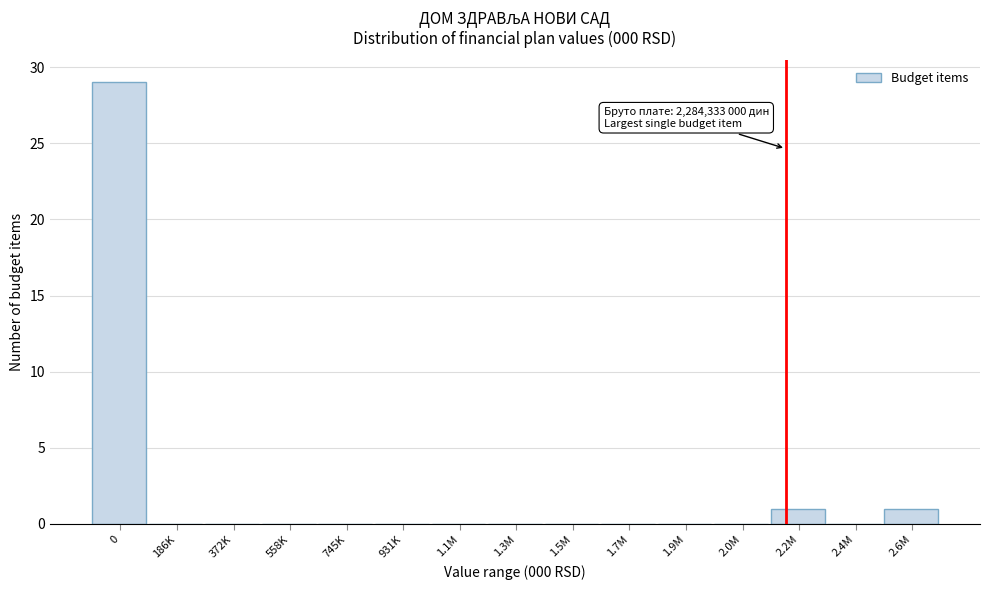

Reading left to right, transcribe all the data shown in this chart.

0=29	186K=0	372K=0	558K=0	745K=0	931K=0	1.1M=0	1.3M=0	1.5M=0	1.7M=0	1.9M=0	2.0M=0	2.2M=1	2.4M=0	2.6M=1